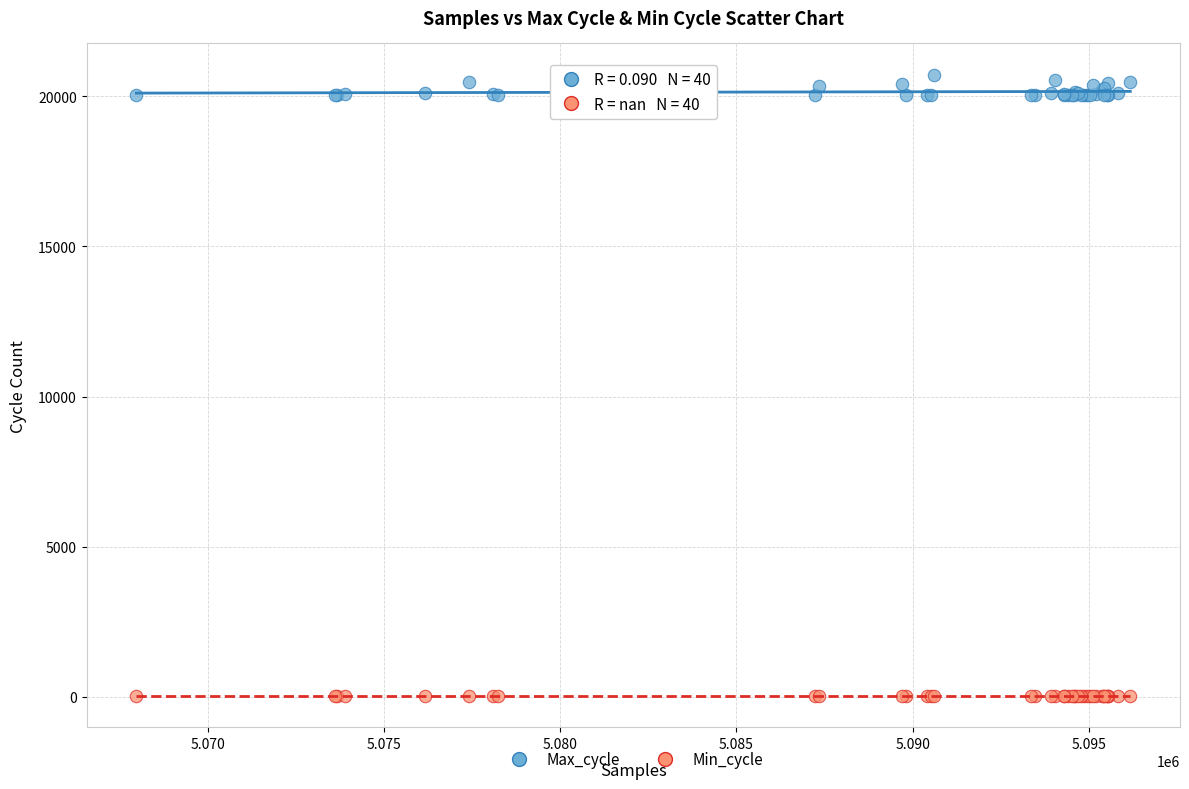

What are all the series names shown in the legend?

Max_cycle, Min_cycle